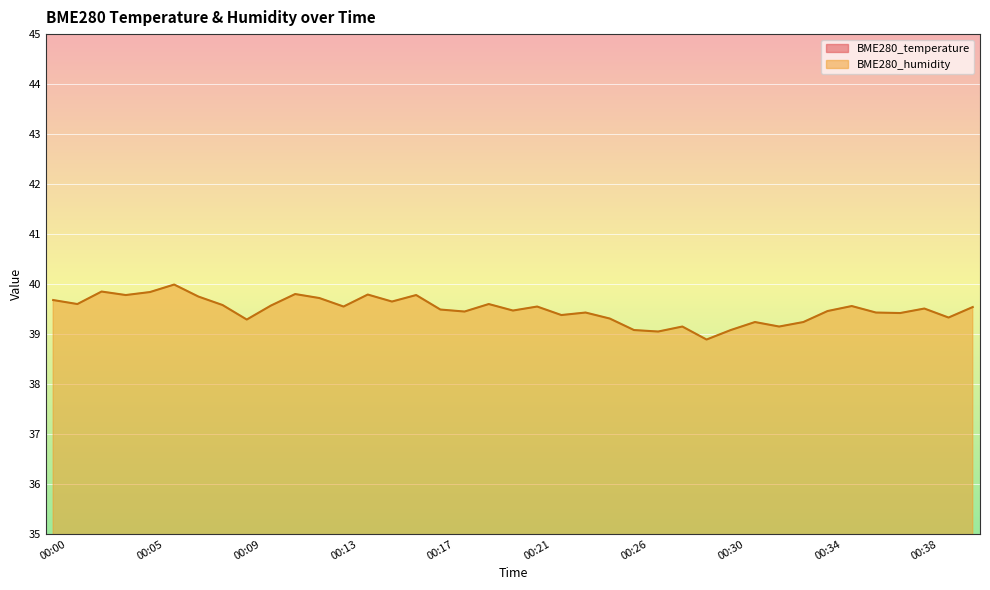

Which series has the widest spread of values?

BME280_humidity